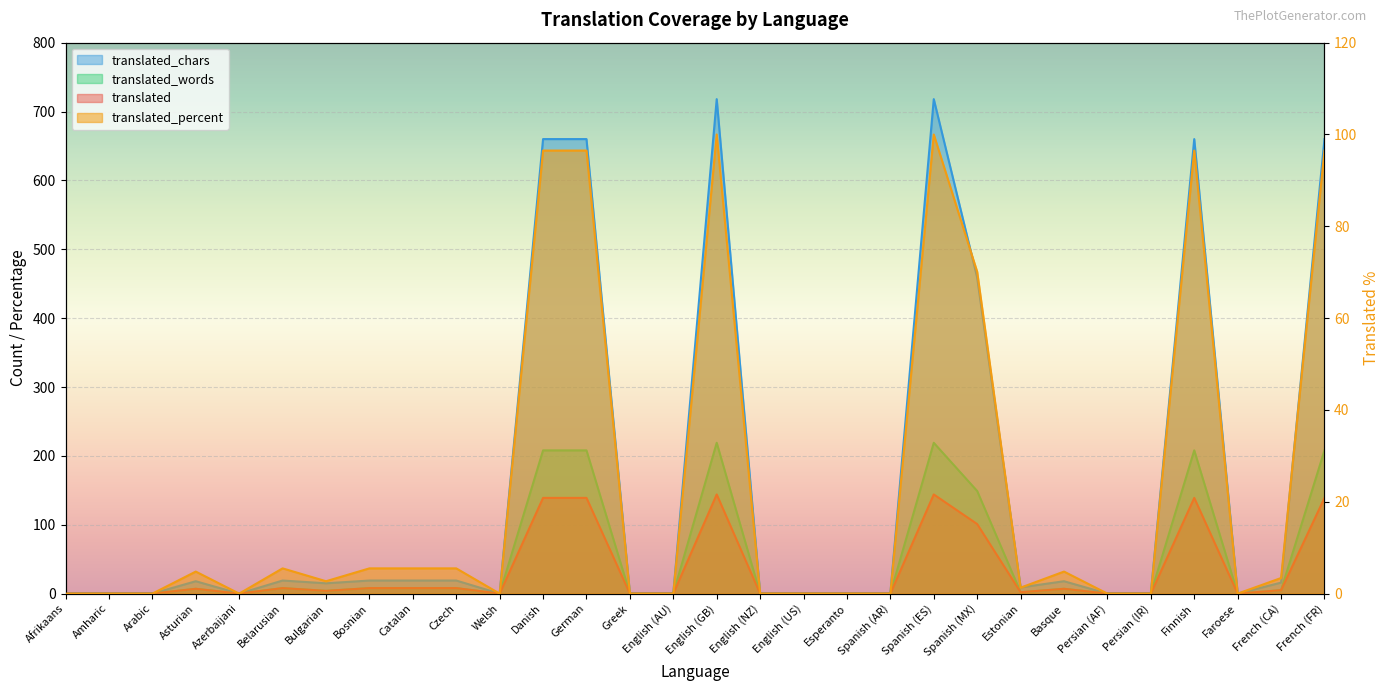

The value of translated_percent at Catalan is 5.5. True or false?

True